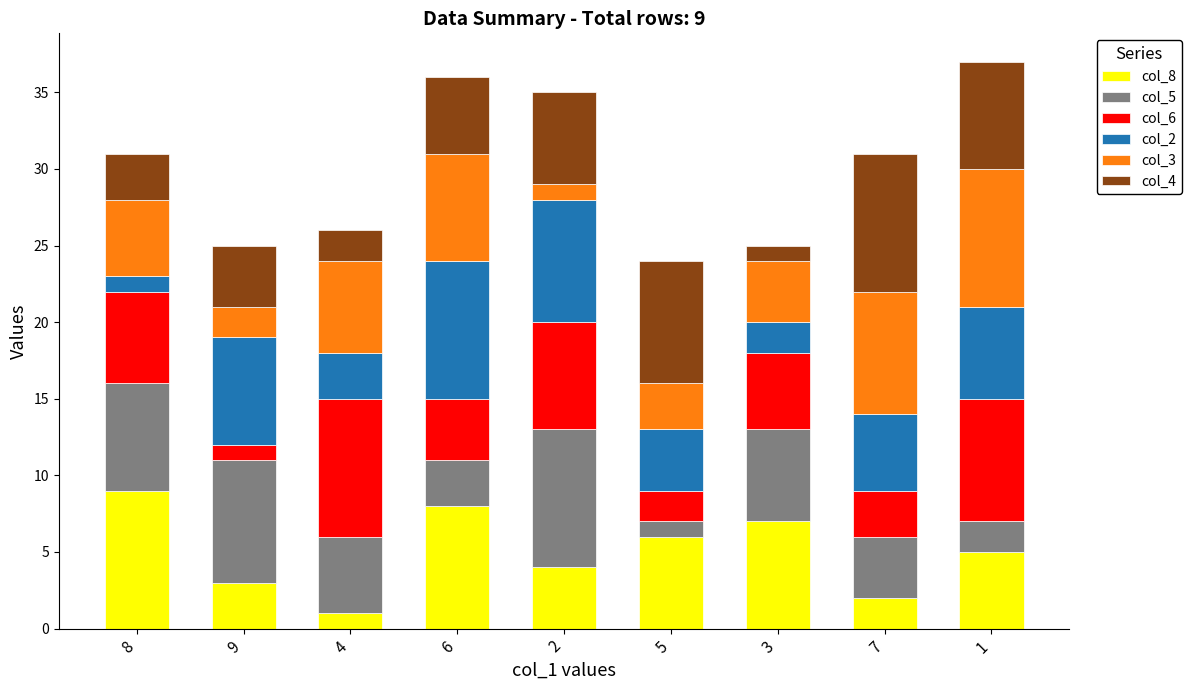

Rank the categories by col_8 value from highest to lowest.

8, 6, 3, 5, 1, 2, 9, 7, 4